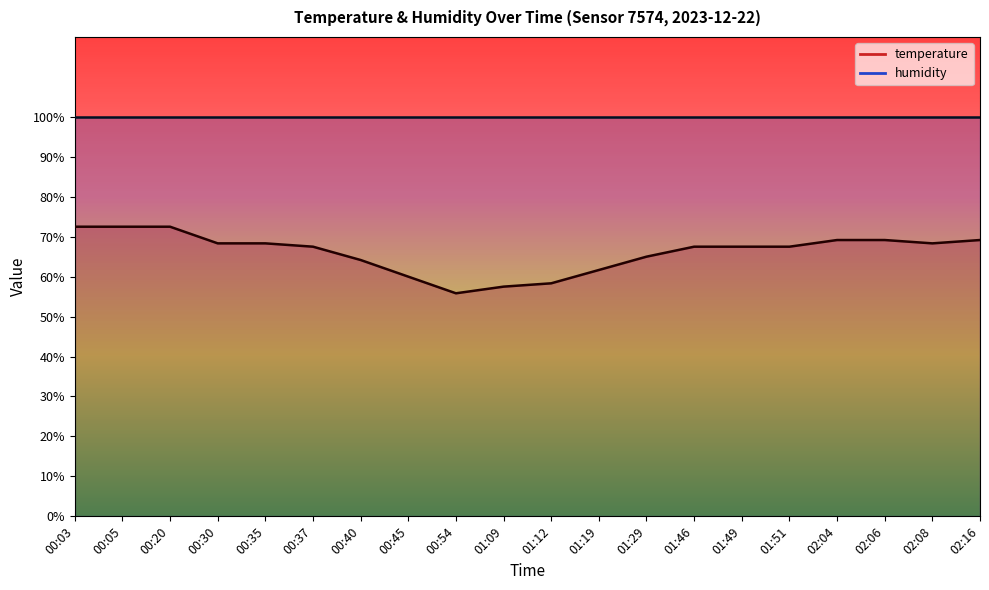

Is it true that the value at 00:35 is 108.6?

False